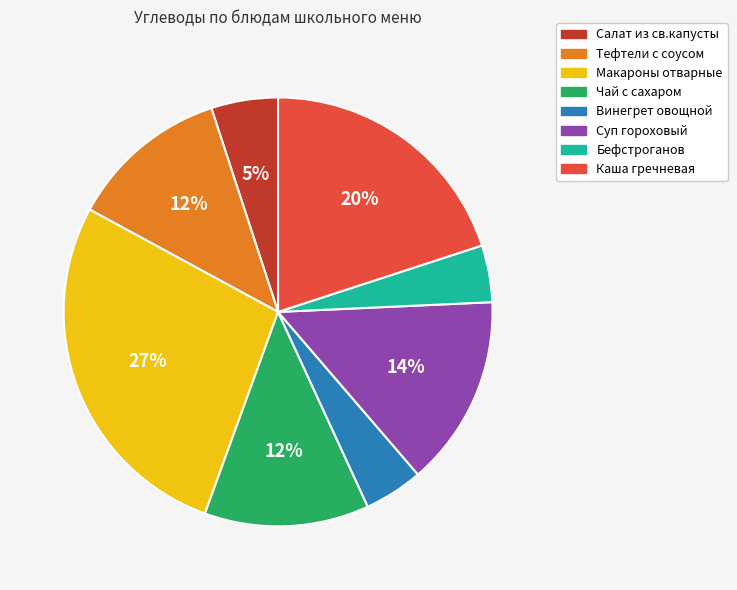

To the nearest percent, what is the average slice percentage?

12%